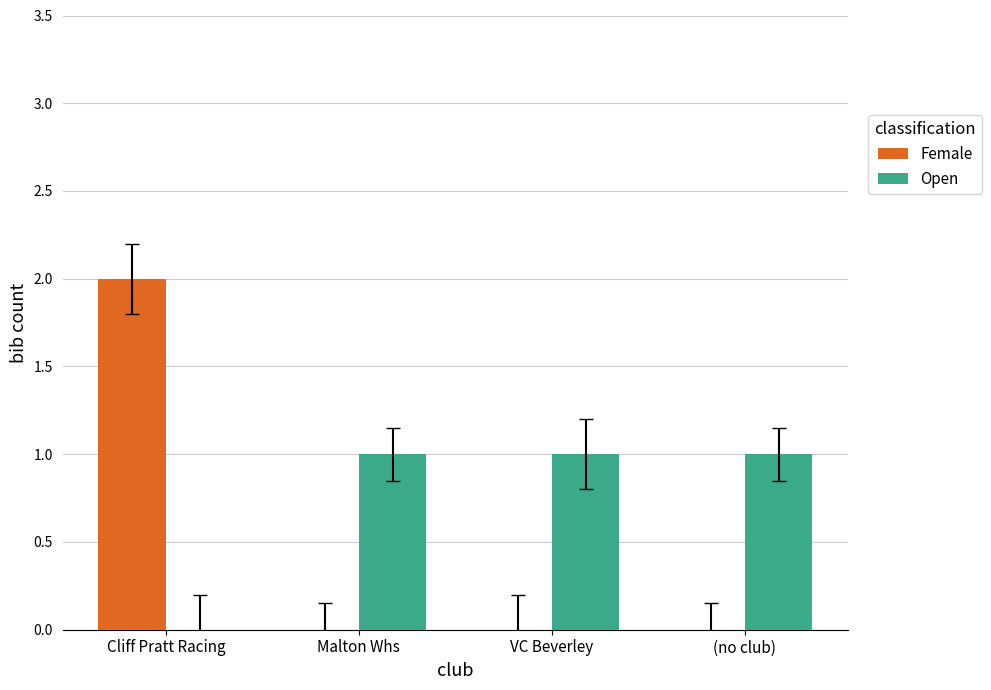

Reading left to right, transcribe all the data shown in this chart.

Female: 2	0	0	0
Open: 0	1	1	1